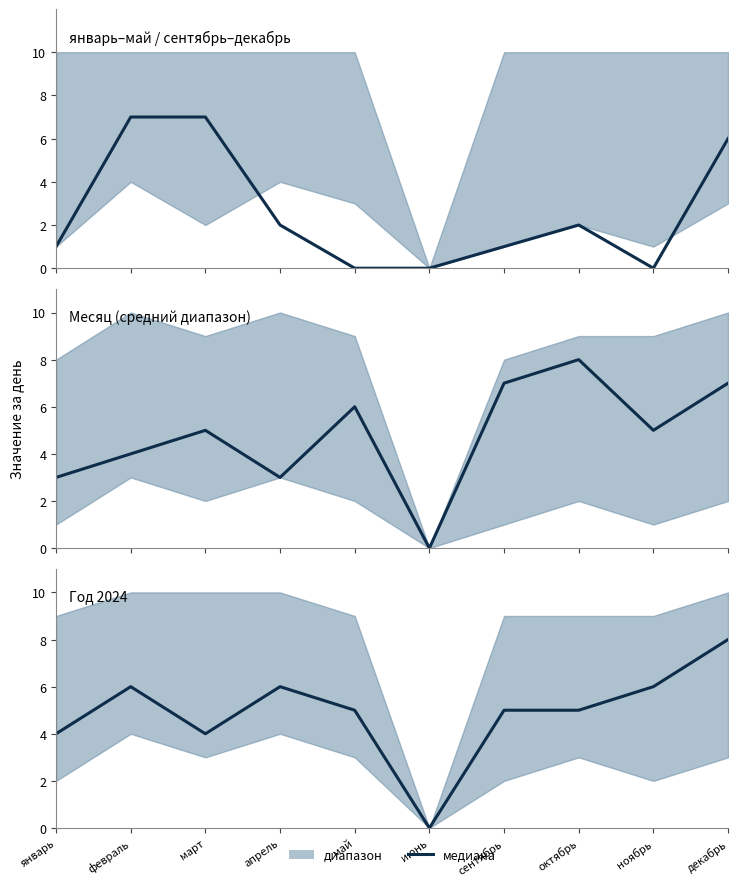

The chart shows a value of 6 at ноябрь. True or false?

True